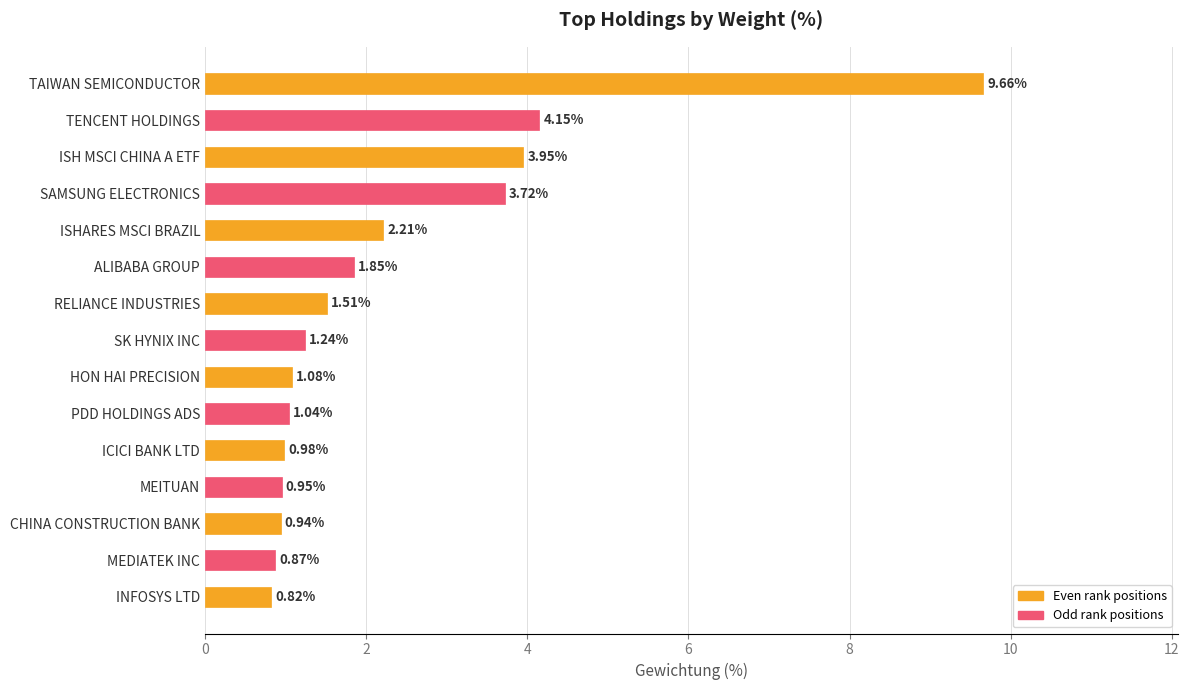

Are the bars horizontal?

Yes